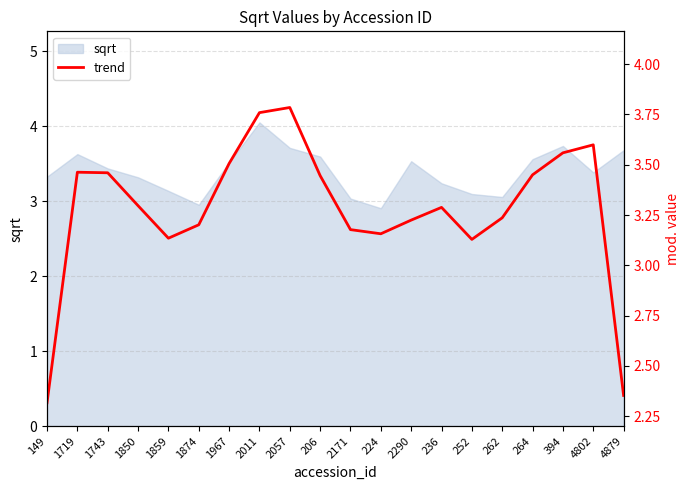

The chart shows a value of 3.4 at 206. True or false?

True